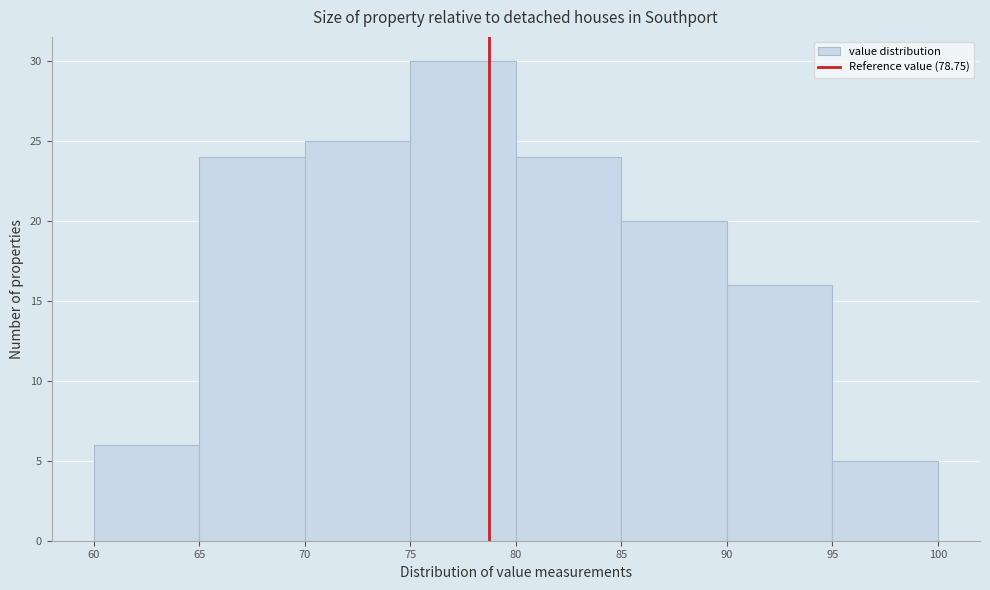

Reading left to right, list every bar in this chart as the range it spans on the x-axis followed by its height. The values are not printed on the chart, so give them approximately, as read against the axis.

60 to 65: 6
65 to 70: 24
70 to 75: 25
75 to 80: 30
80 to 85: 24
85 to 90: 20
90 to 95: 16
95 to 100: 5